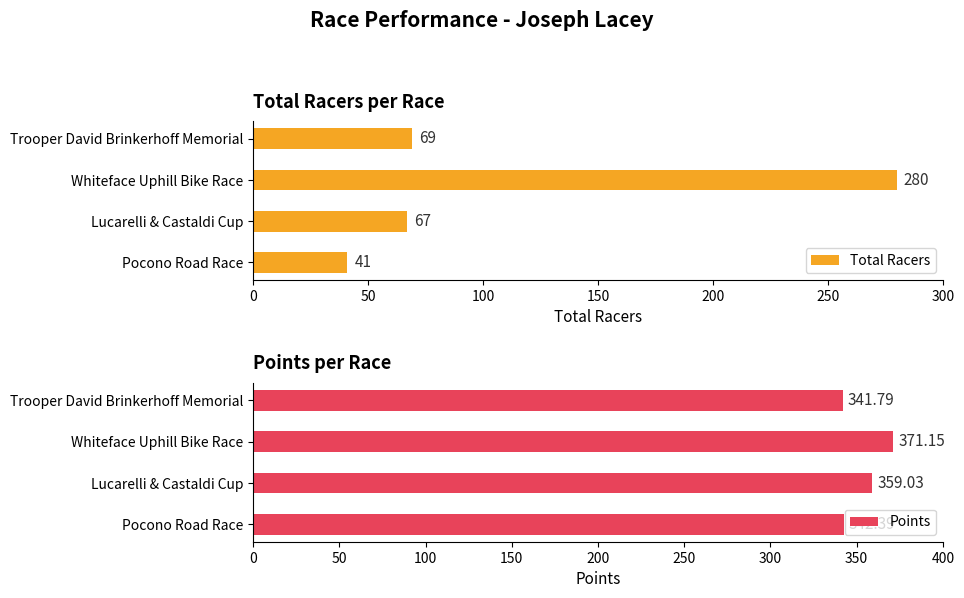

What is the difference between the Total Racers values at Whiteface Uphill Bike Race and Lucarelli & Castaldi Cup?

213